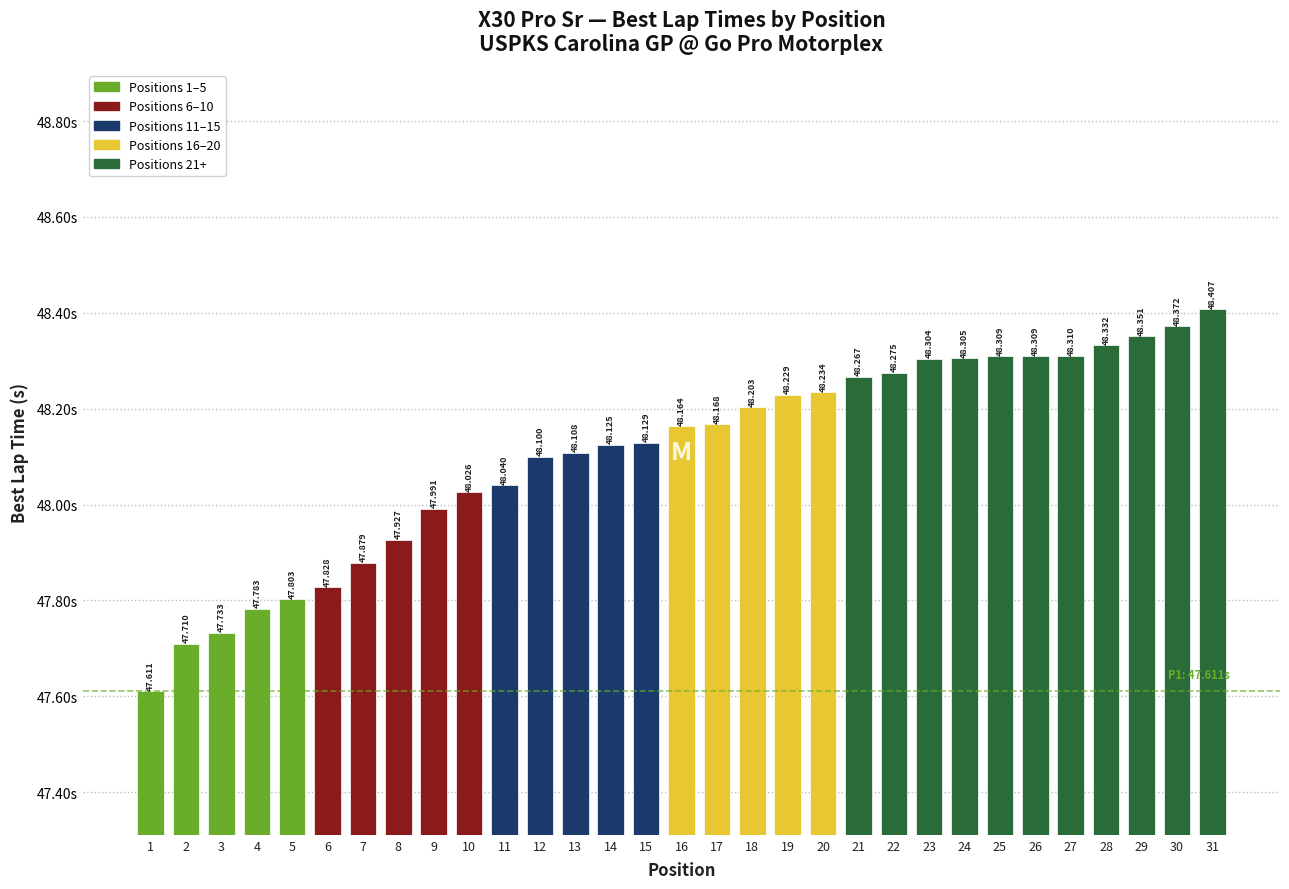

What is the value of the 10th bar from the left?

48.0